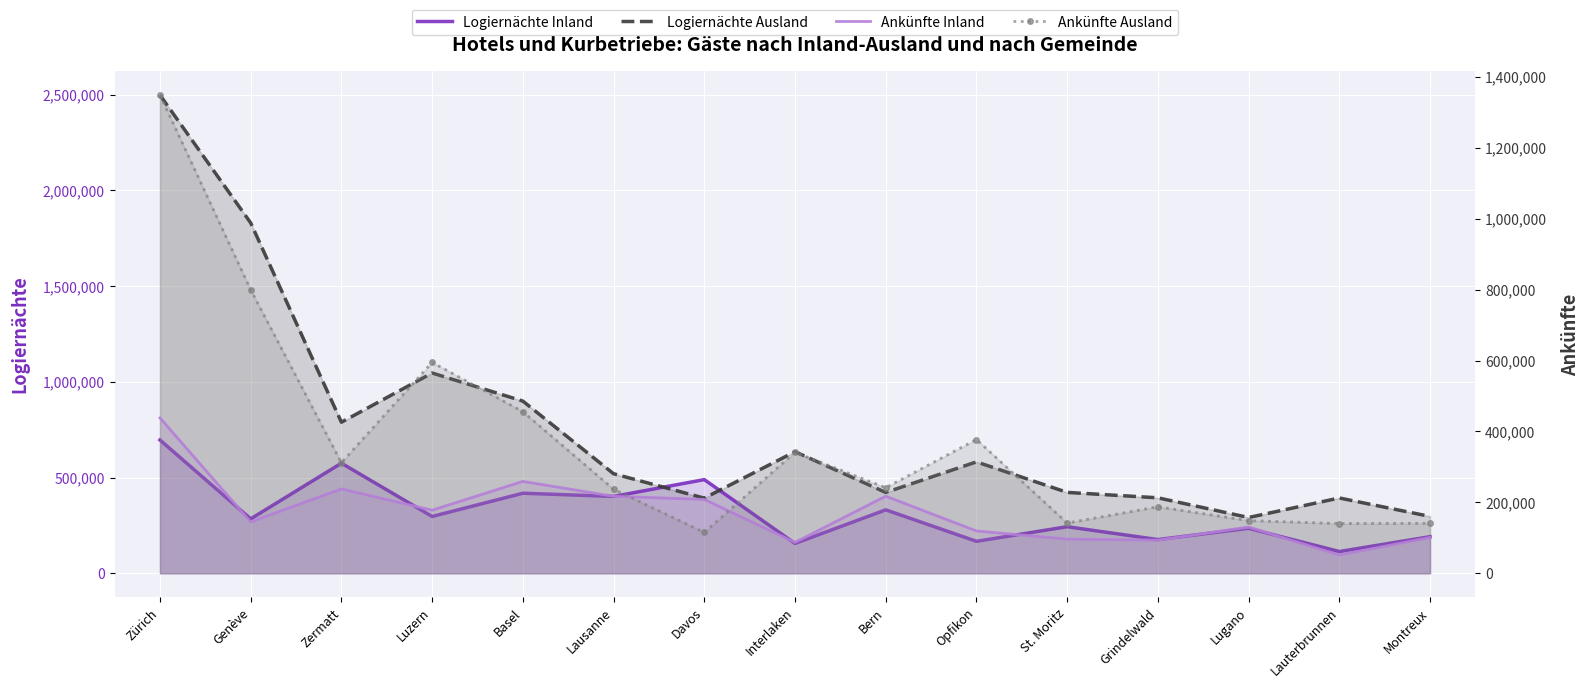

Reading right to left, list all the values displayed in this chart.

Logiernächte Inland: 191285	113712	234955	176147	243442	167123	331481	156026	489470	401584	418298	296896	575213	284419	696411
Logiernächte Ausland: 297127	393469	291427	394395	422612	582063	422429	635218	392578	520193	899567	1046333	789304	1830374	2498187
Ankünfte Inland: 101218	51570	130487	93547	96368	119430	217522	87263	208383	217206	259170	178021	238034	144962	438315
Ankünfte Ausland: 140929	140380	148538	187657	141825	377391	241375	341374	115261	237189	455944	594854	311961	799670	1348975